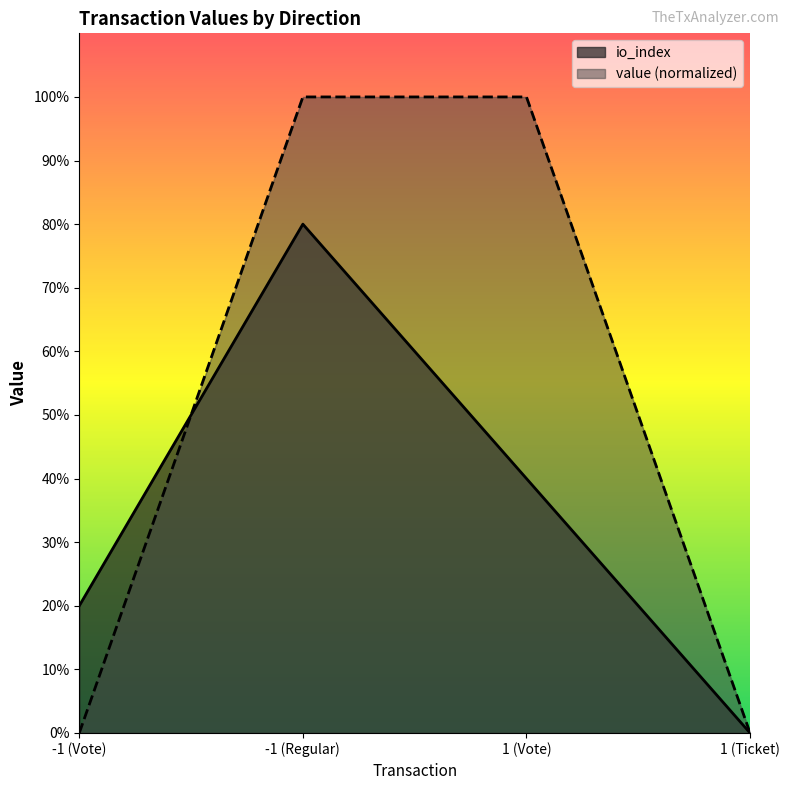

What is the greatest value displayed?

100.0